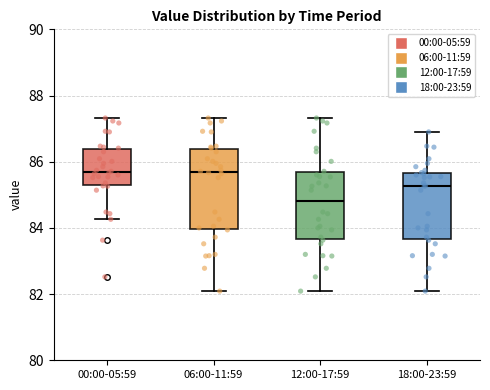

Reading left to right, read every box against the y-axis: the position of its median line, the range the box covers, and the ends of its whiskers. The values are not printed on the chart, so give them approximately, as read against the axis.

00:00-05:59: median 85.6, box 85.2 to 86.4, whiskers 84.2 to 87.4
06:00-11:59: median 85.6, box 84.0 to 86.4, whiskers 82.0 to 87.4
12:00-17:59: median 84.8, box 83.6 to 85.6, whiskers 82.0 to 87.4
18:00-23:59: median 85.2, box 83.6 to 85.6, whiskers 82.0 to 87.0